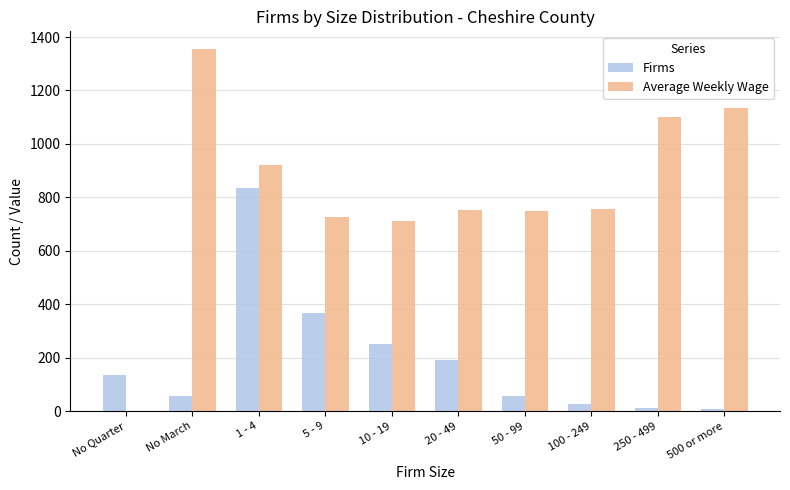

What is the sum of all Firms values?

1941.0